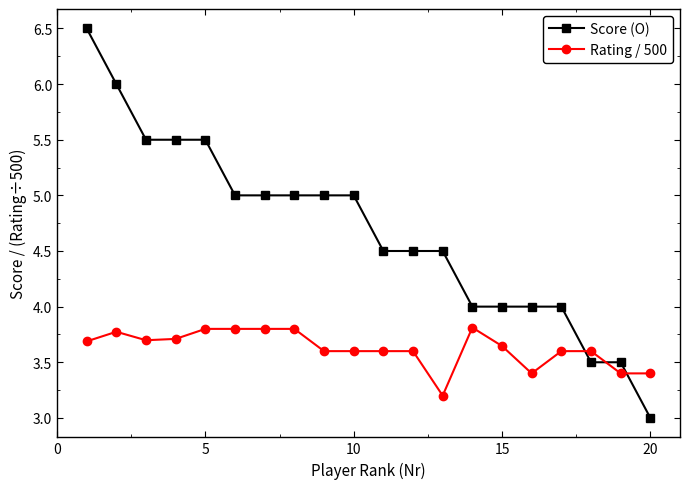

What are all the series names shown in the legend?

Score (O), Rating / 500